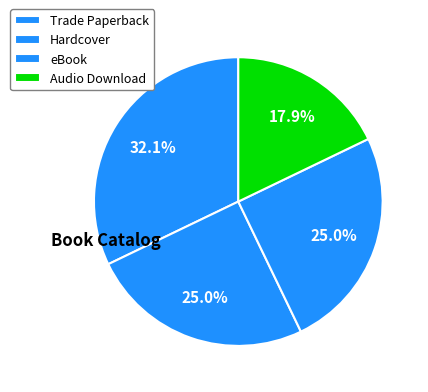

How many segments does this pie chart have?

4